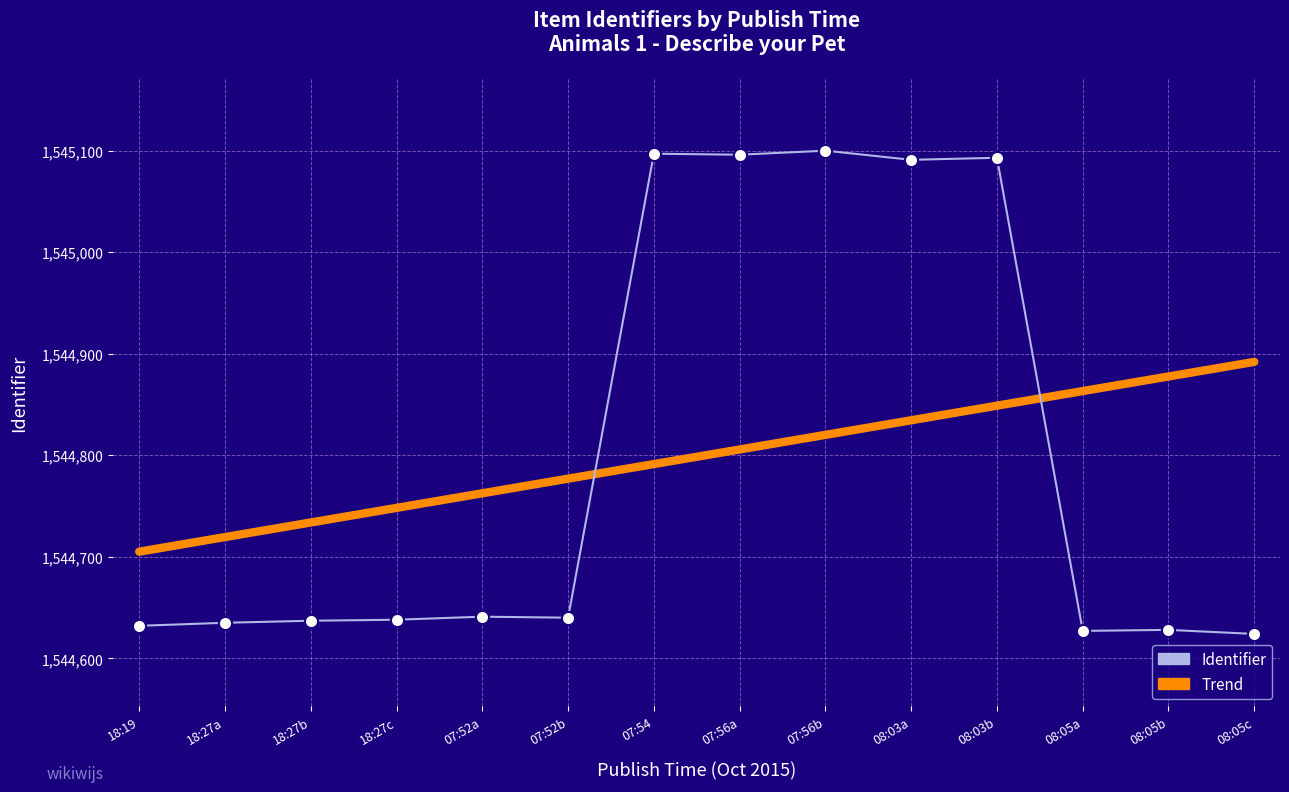

Is the value of Identifier at 08:05c greater than the value of Trend at 18:27b?

No